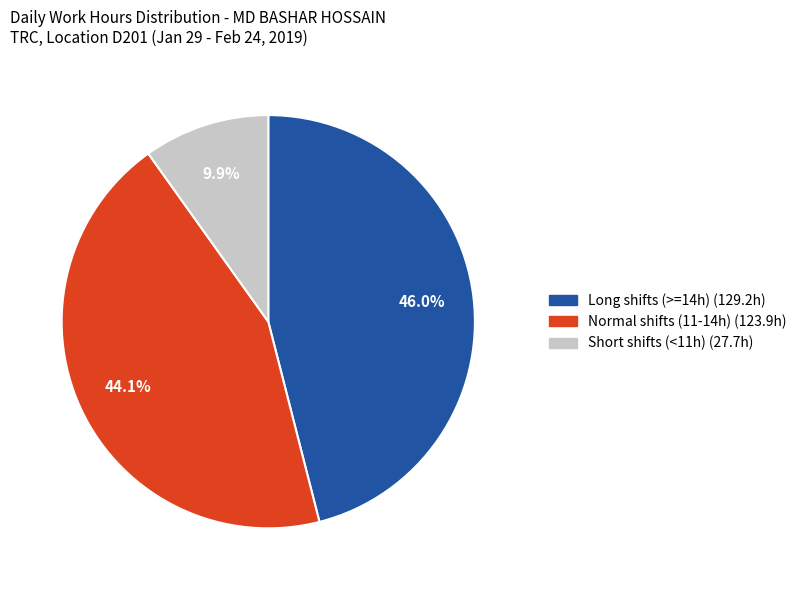

To the nearest percent, what is the average slice percentage?

33%